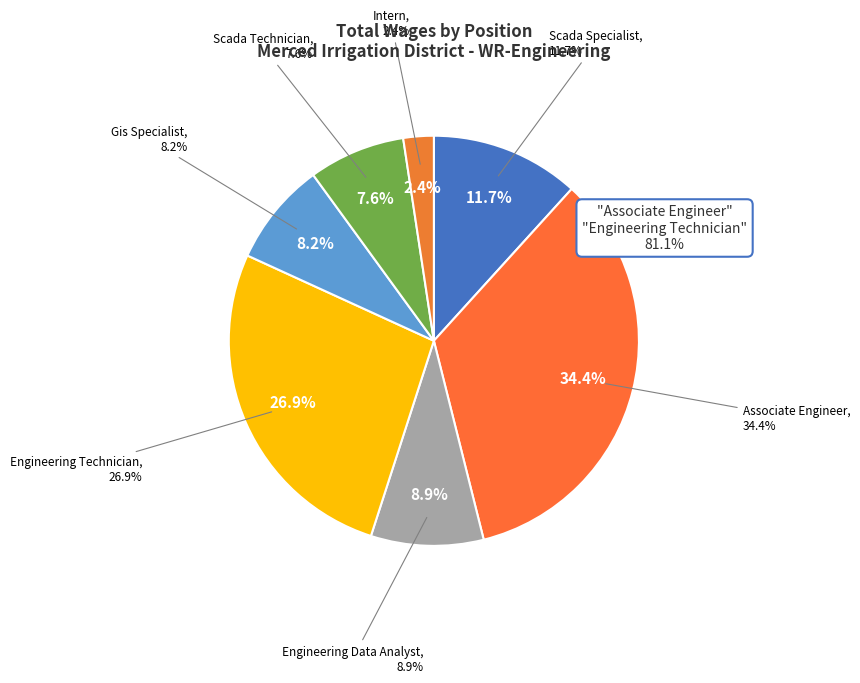

To the nearest percent, what is the average slice percentage?

14%